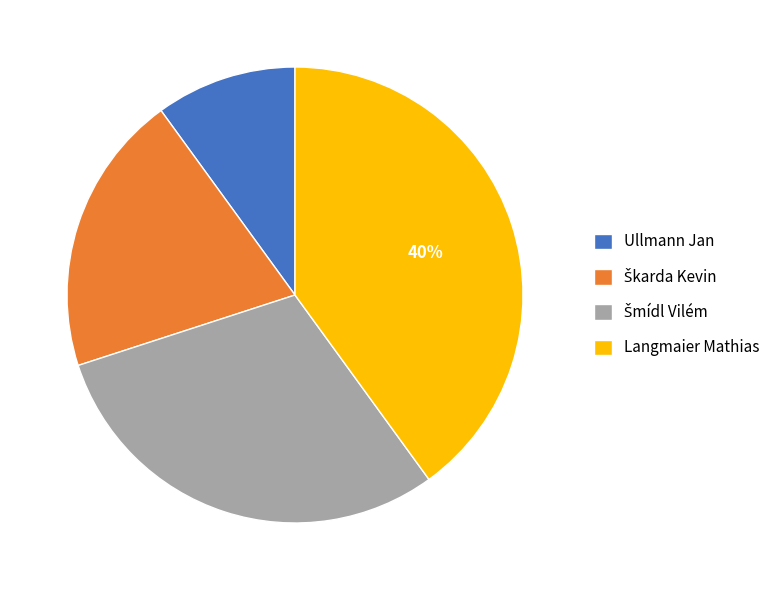

Which slice is the largest?

Langmaier Mathias